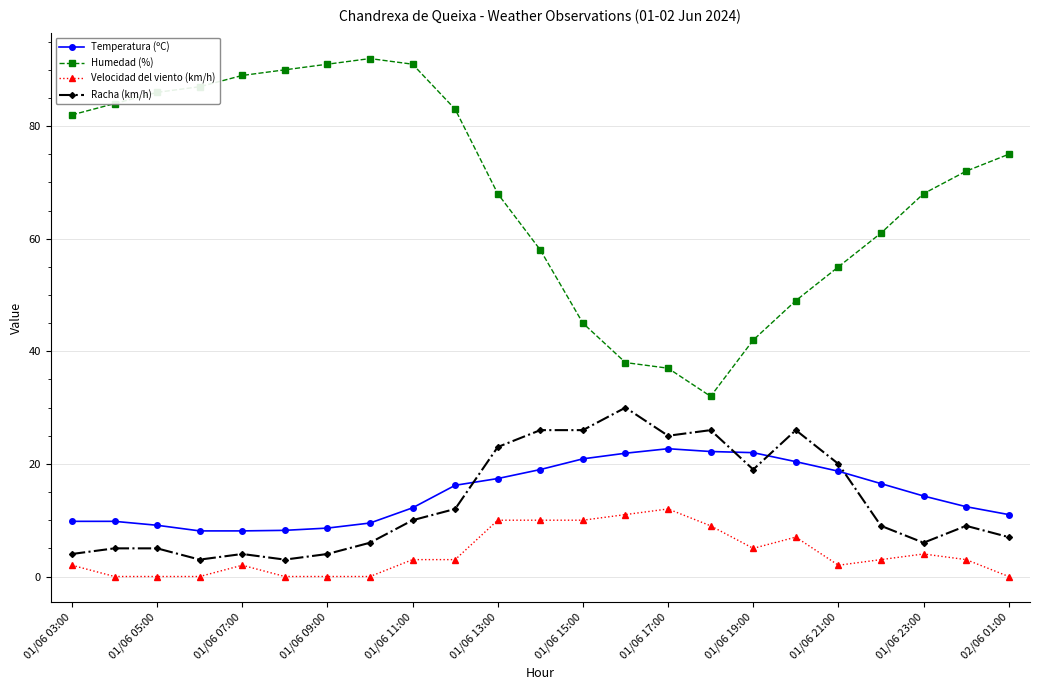

Which series has the largest total across all categories?

Humedad (%)